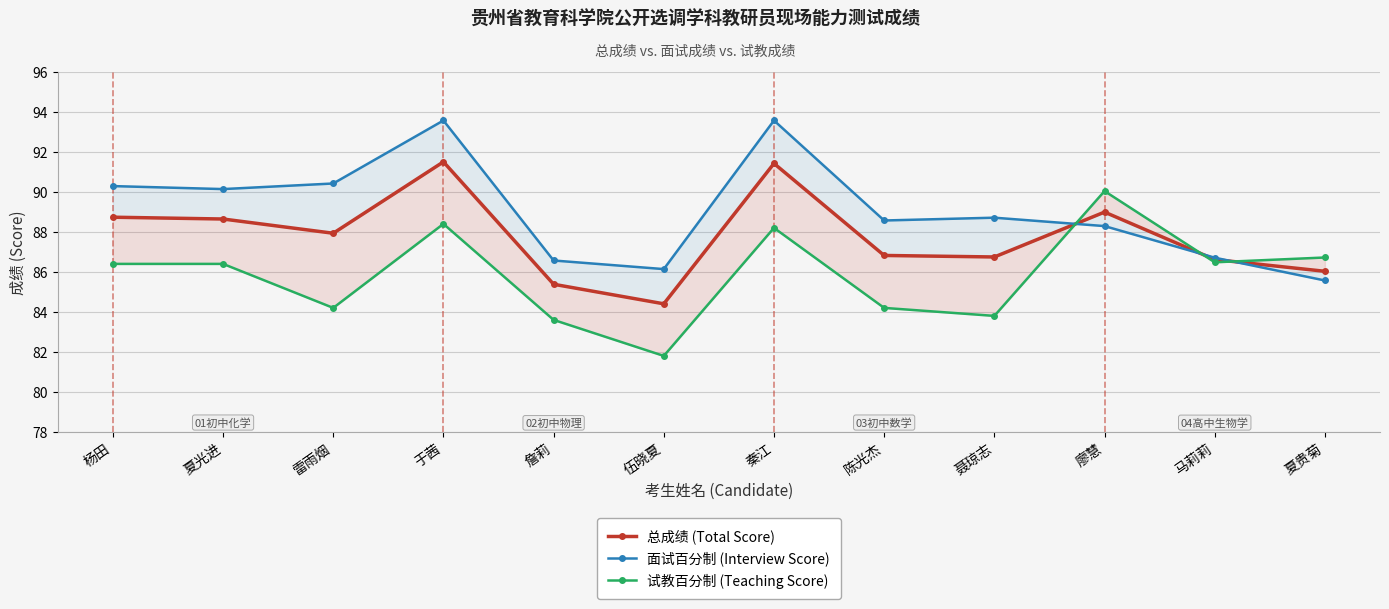

Which label corresponds to the smallest value in the chart?

伍晓夏